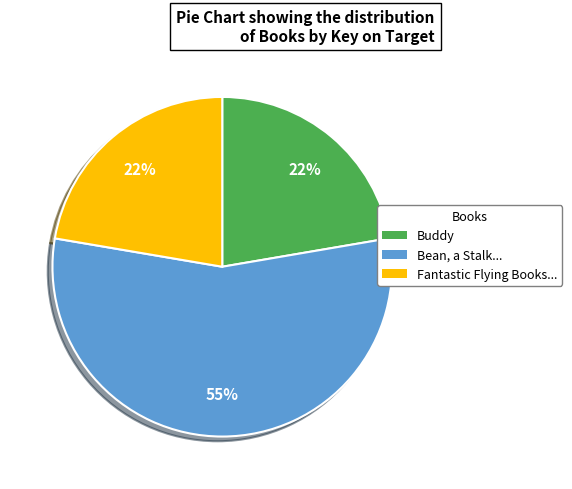

Does any single category account for the majority?

Yes